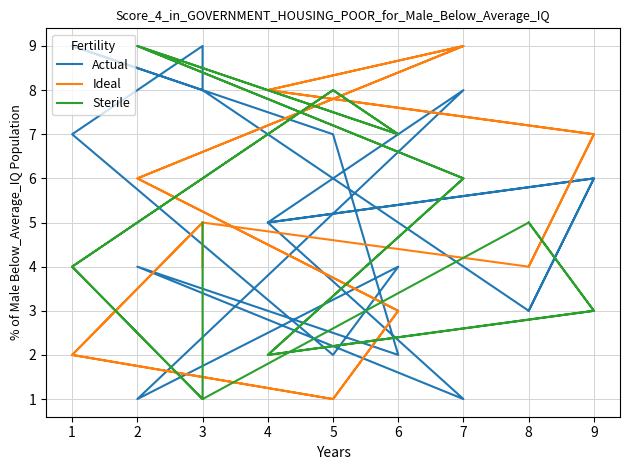

Is the value of Sterile at 6 greater than the value of Ideal at 2?

Yes